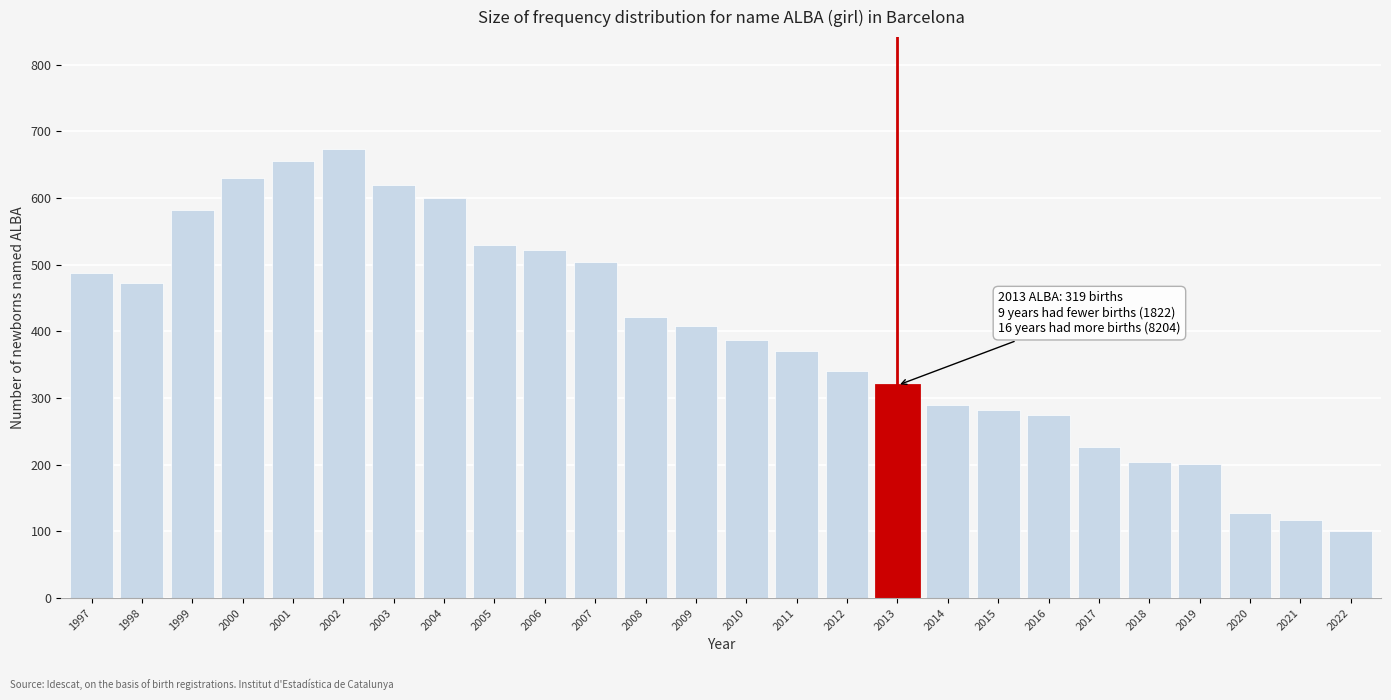

What is the greatest value displayed?

673